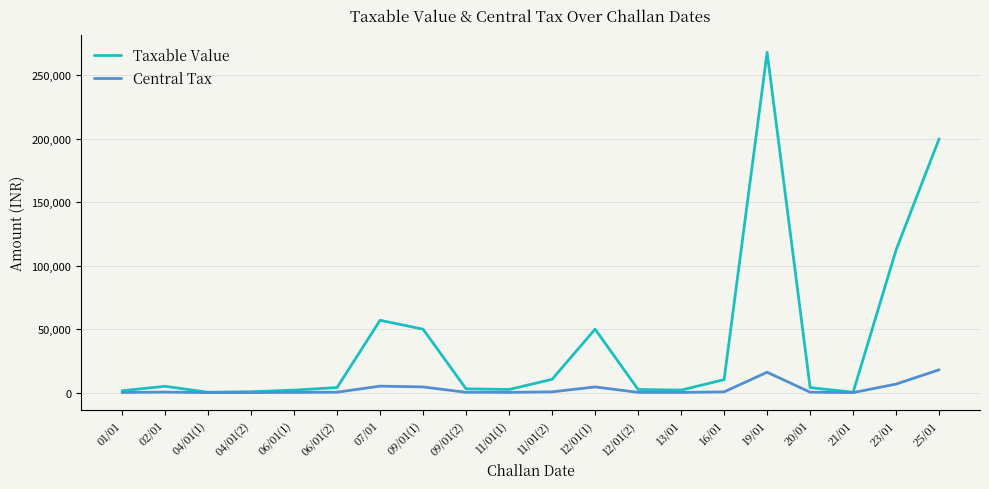

Is it true that Taxable Value equals 31967.8 at 07/01?

False